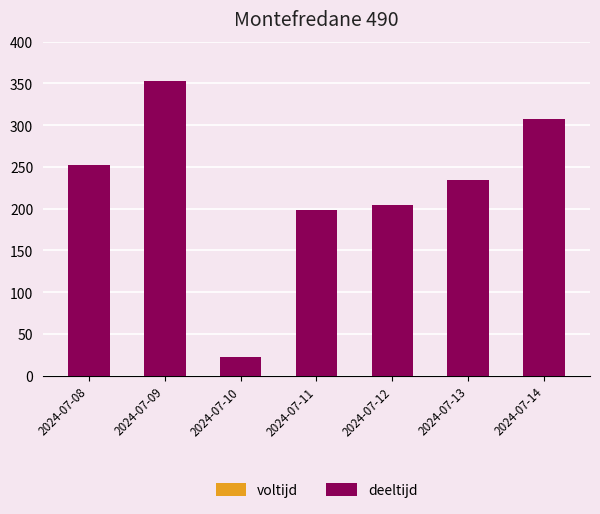

How many series are shown in this chart?

2